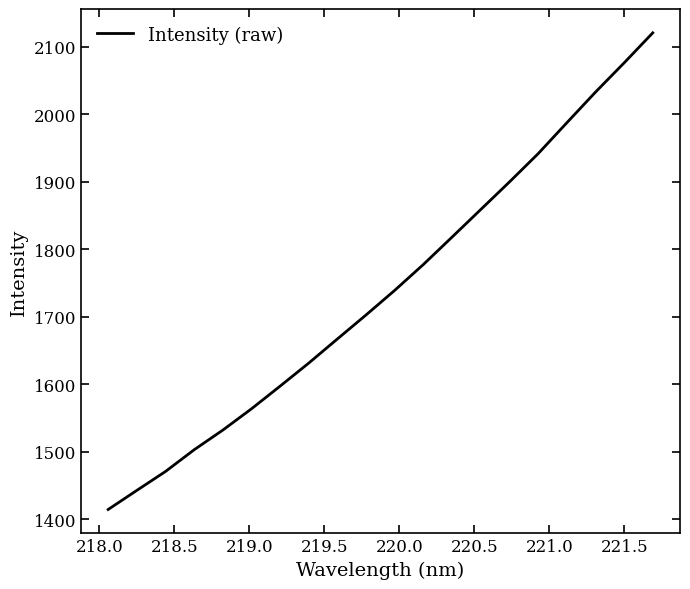

Reading right to left, extract all data points from this chart.

2120.4	2076.0	2032.7	1987.3	1941.6	1899.8	1859.1	1818.3	1777.8	1739.5	1703.0	1667.5	1631.7	1597.5	1563.9	1532.4	1503.3	1471.1	1443.1	1414.8